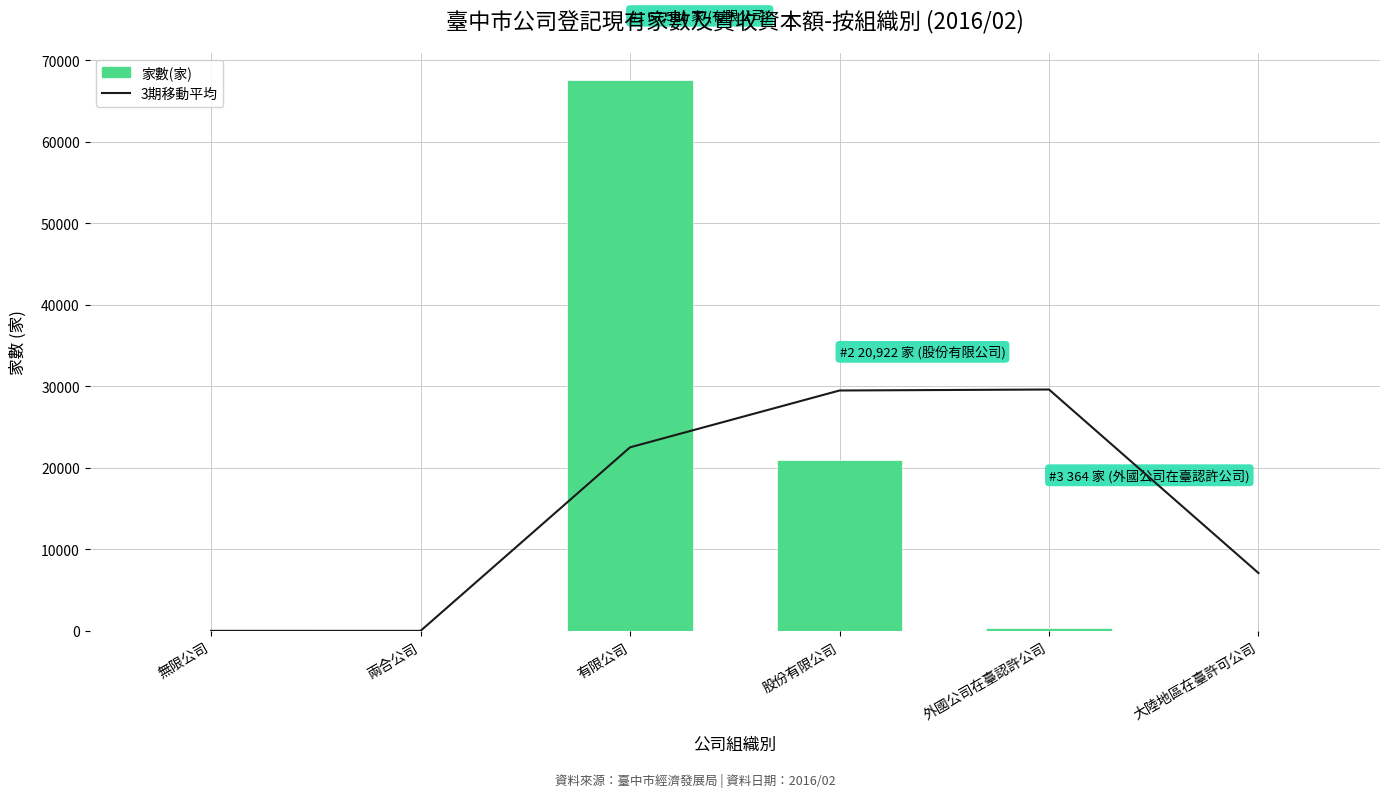

What is the label of the 3rd bar from the right?

股份有限公司